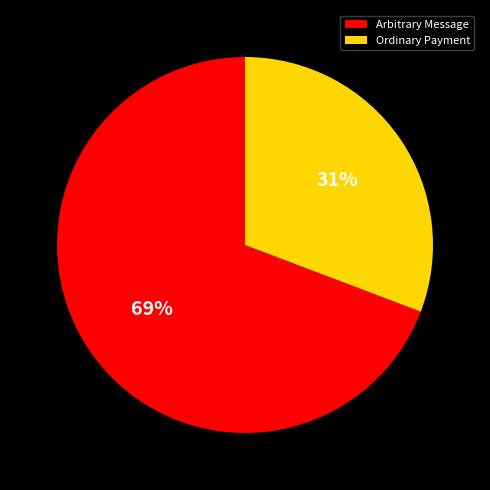

What percentage is the Ordinary Payment slice, to the nearest percent?

31%